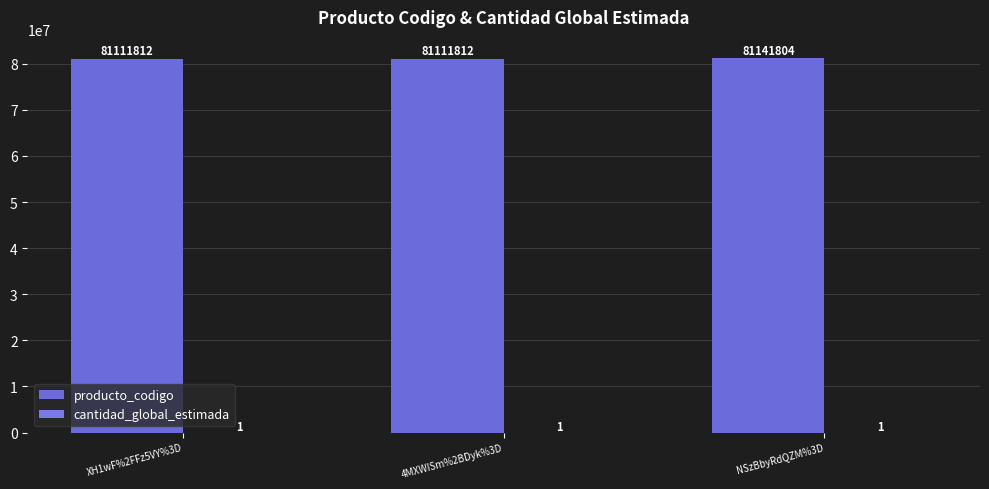

What is the minimum value for producto_codigo?

81111812